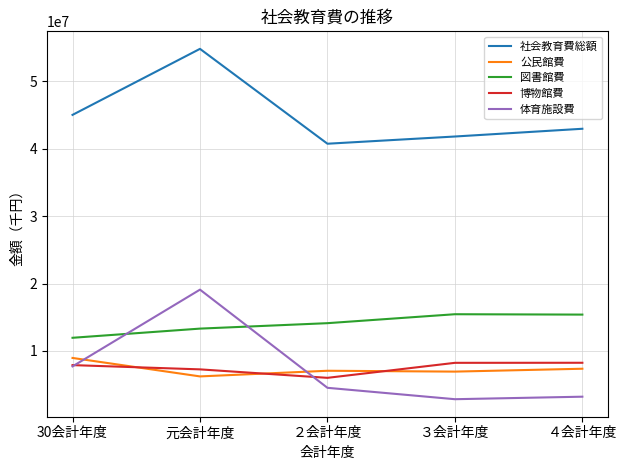

Which series has the widest spread of values?

体育施設費